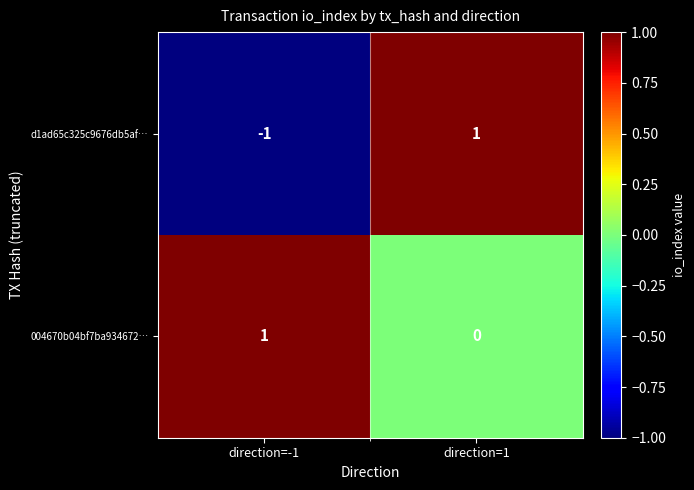

At direction=-1, list the series in order from largest to smallest.

004670b04bf7ba934672…, d1ad65c325c9676db5af…